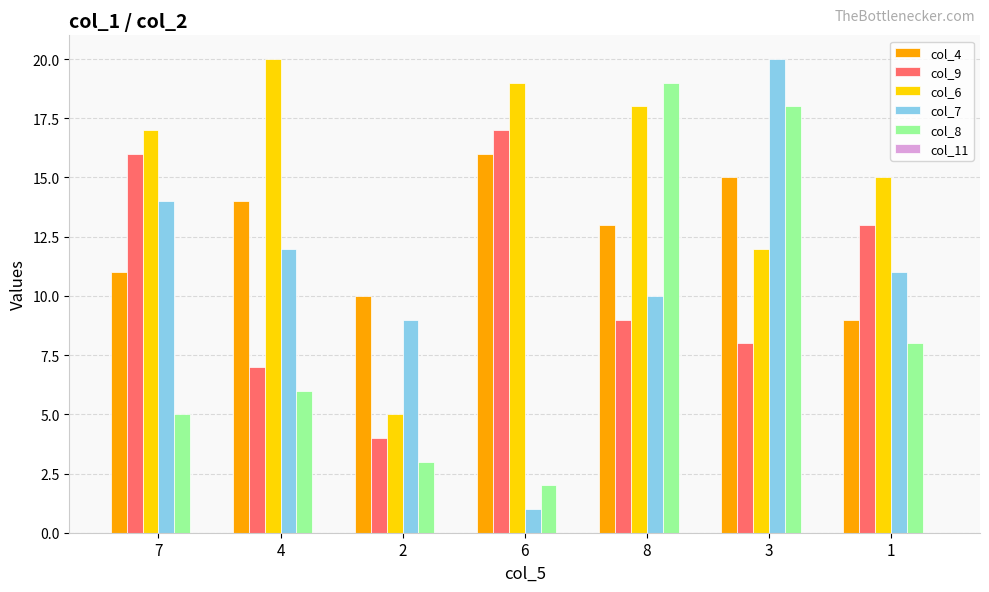

Which series has the widest spread of values?

col_7